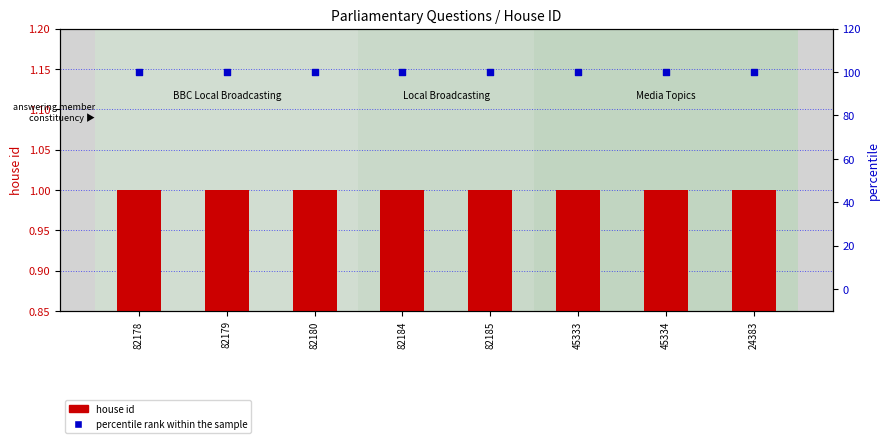

Which series has the largest Y range (max minus min)?

house id